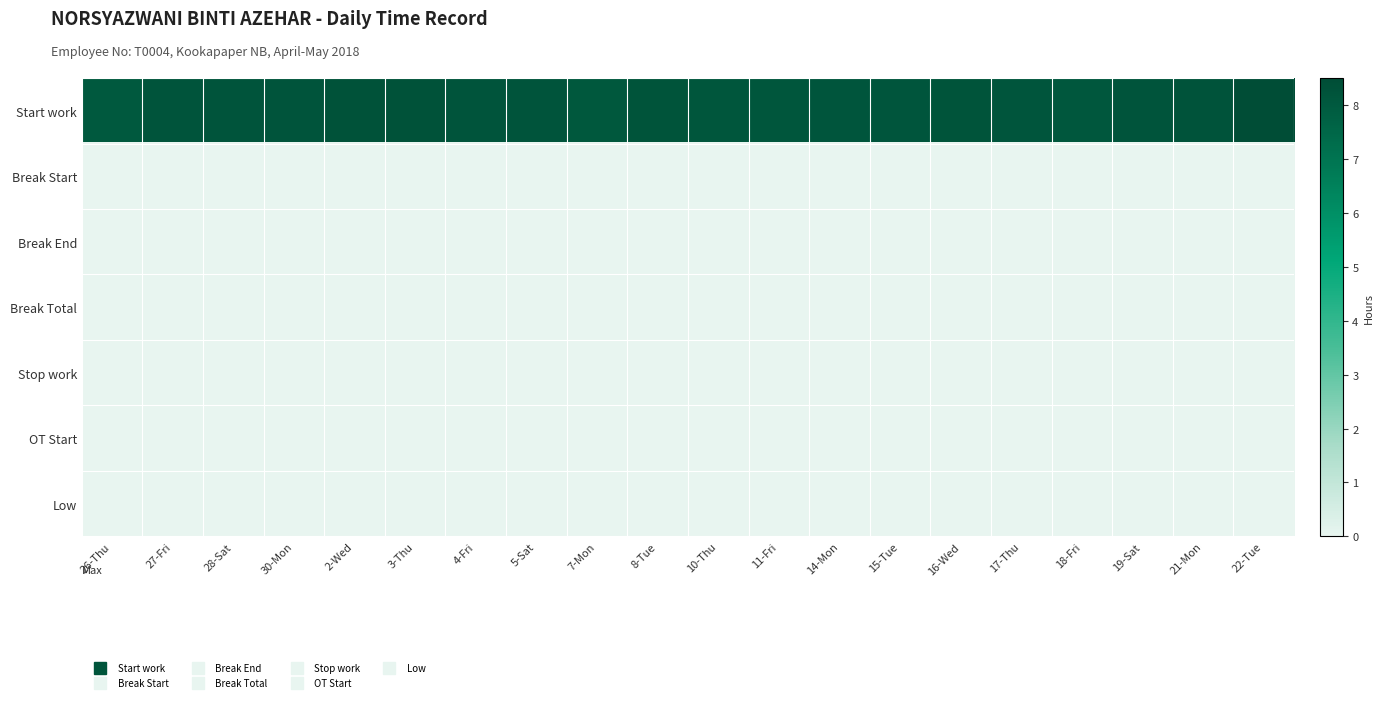

Rank the series at 27-Fri from lowest to highest value.

Break Start, Break End, Break Total, Stop work, OT Start, Low, Start work